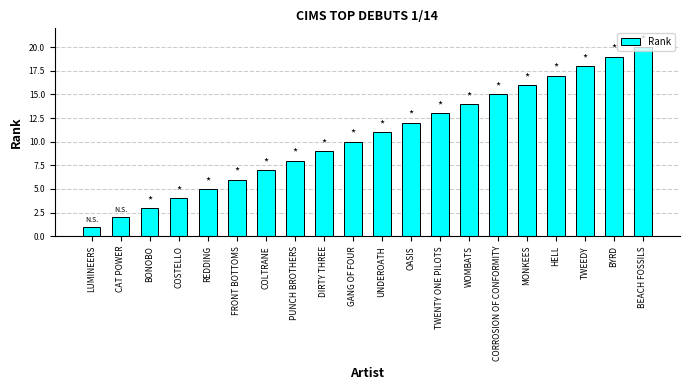

What is the change in value from COLTRANE to PUNCH BROTHERS?

+1